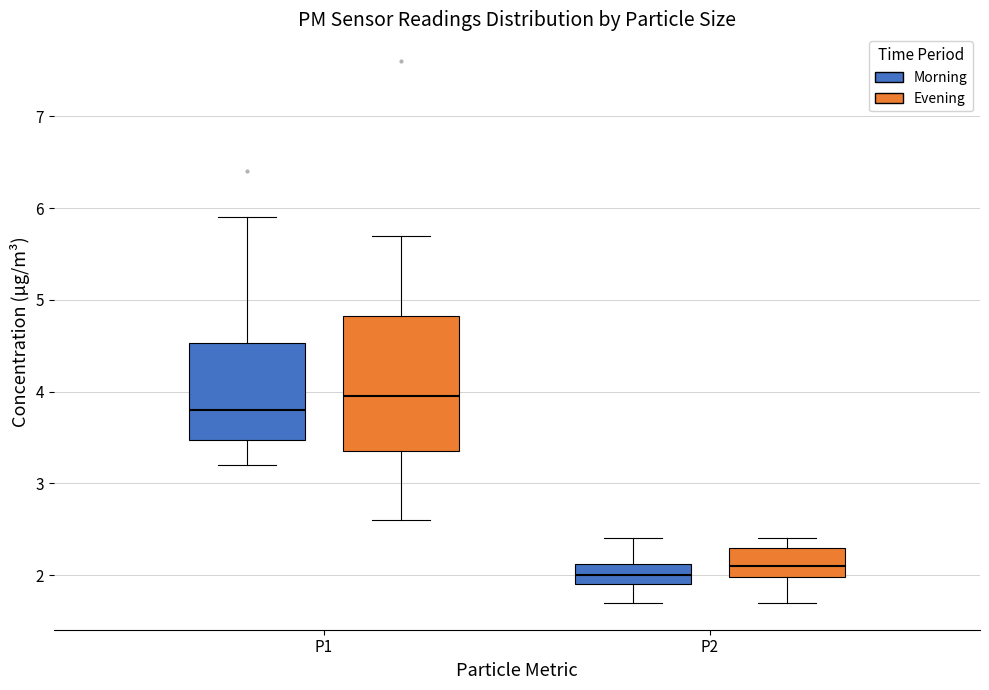

Reading left to right, read every box against the y-axis: the position of its median line, the range the box covers, and the ends of its whiskers. The values are not printed on the chart, so give them approximately, as read against the axis.

P1 (Morning): median 3.8, box 3.5 to 4.5, whiskers 3.2 to 5.9
P1 (Evening): median 4.0, box 3.4 to 4.8, whiskers 2.6 to 5.7
P2 (Morning): median 2.0, box 1.9 to 2.1, whiskers 1.7 to 2.4
P2 (Evening): median 2.1, box 2.0 to 2.3, whiskers 1.7 to 2.4